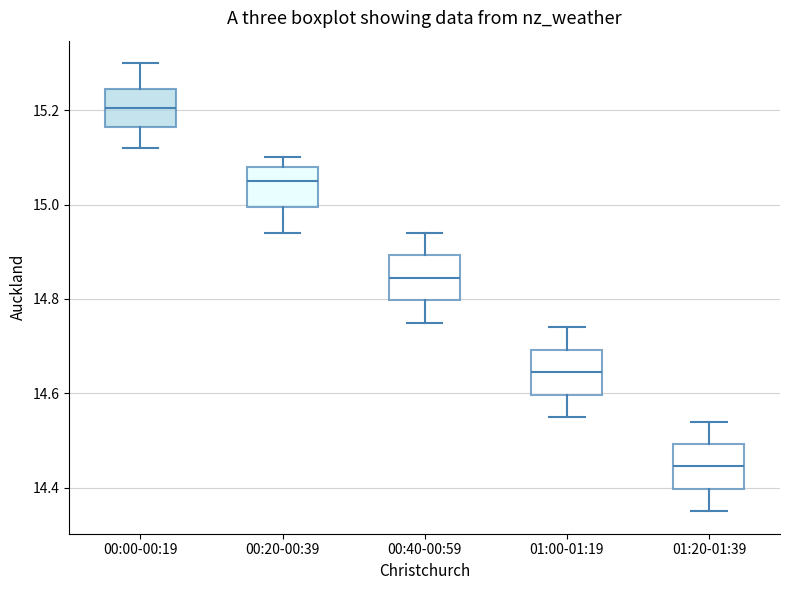

Where does the median line of the box for 01:20-01:39 sit on the y-axis? The values are not printed on the chart, so give them approximately, as read against the axis.

14.44